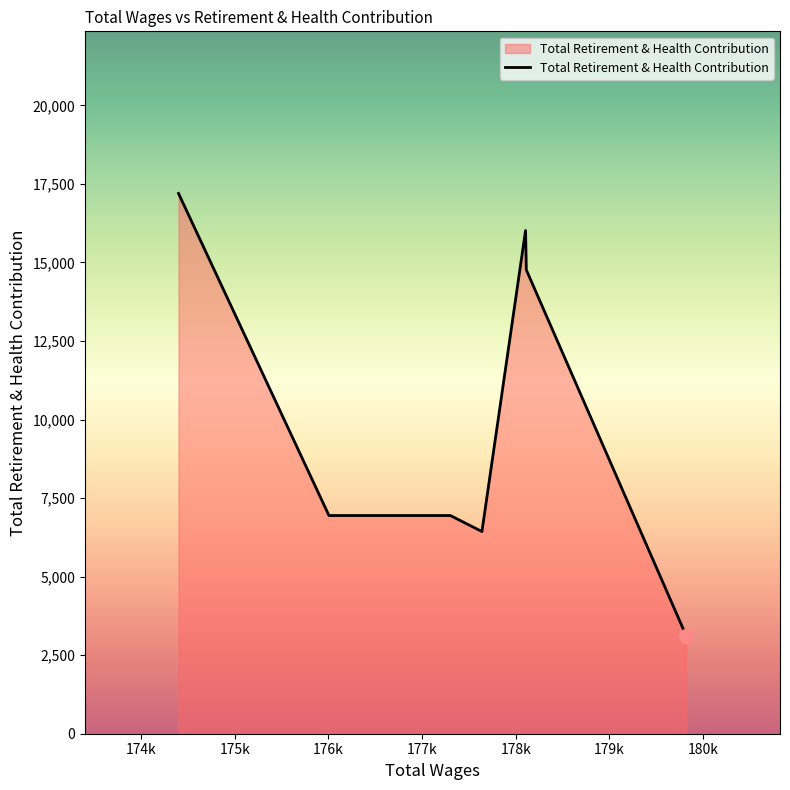

True or false: the data has more than 0 interior local peaks.

True